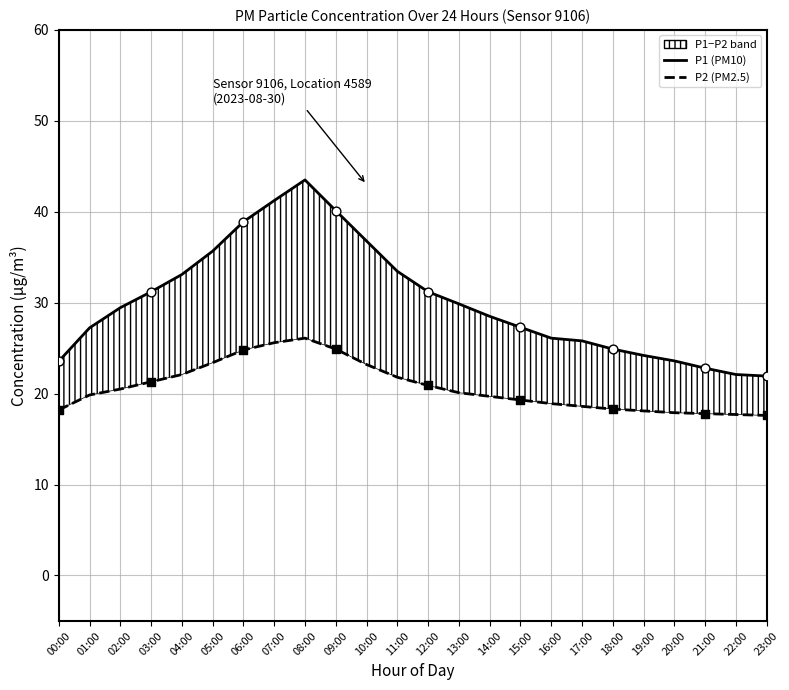

Which series contains the lowest Y value?

P2